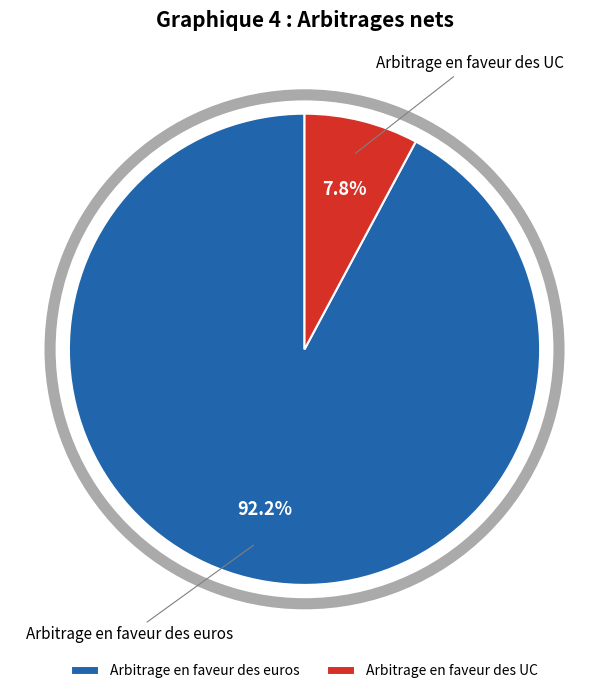

How many slices are in this pie chart?

2